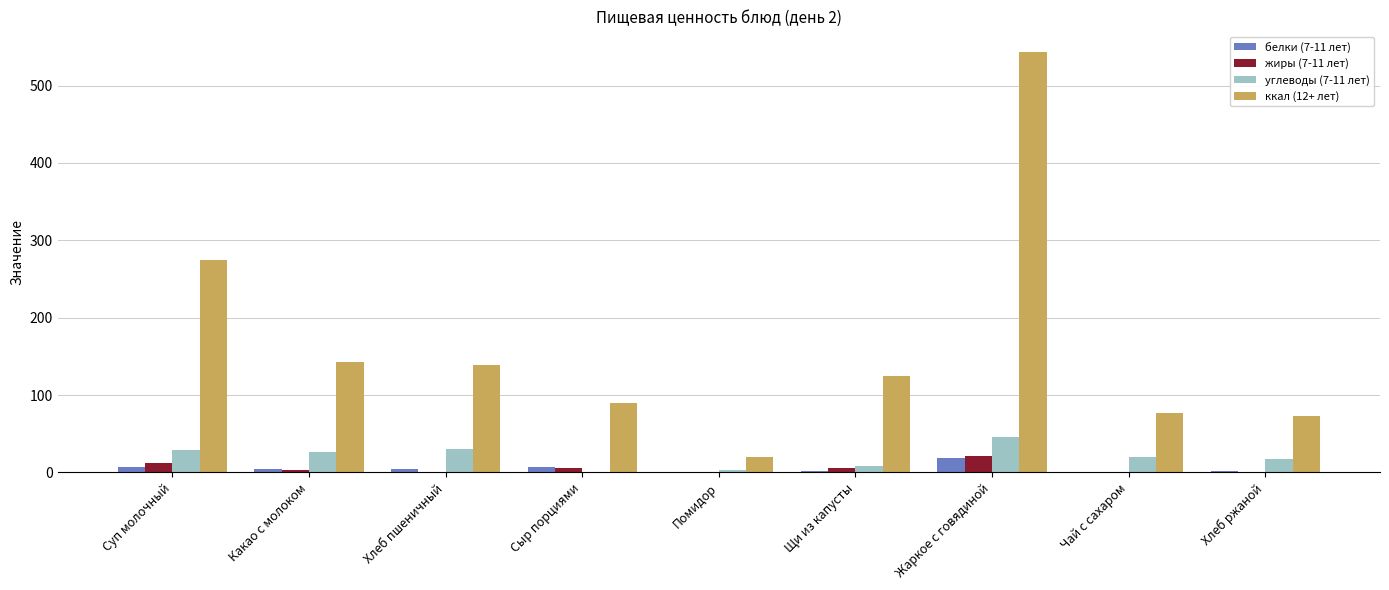

How many data points does each series have?

9